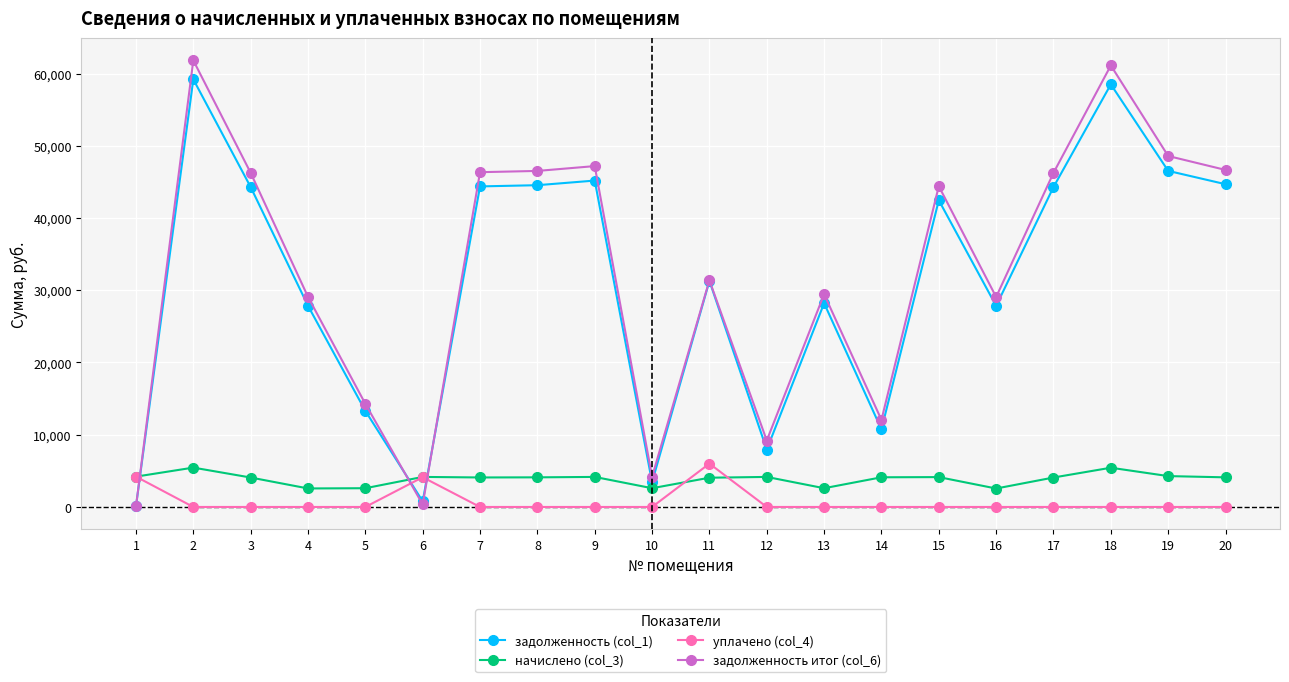

At how many categories does at least one series exceed 2452?

20